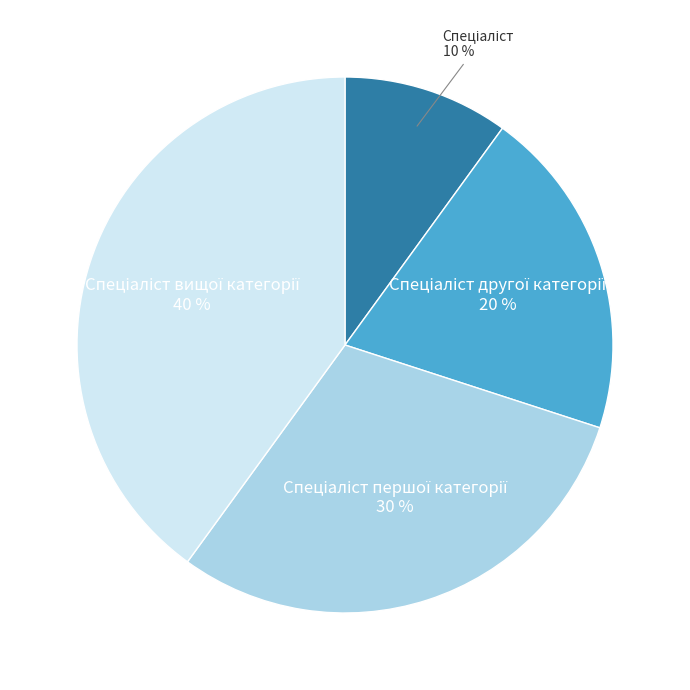

To the nearest percent, what is the average slice percentage?

25%